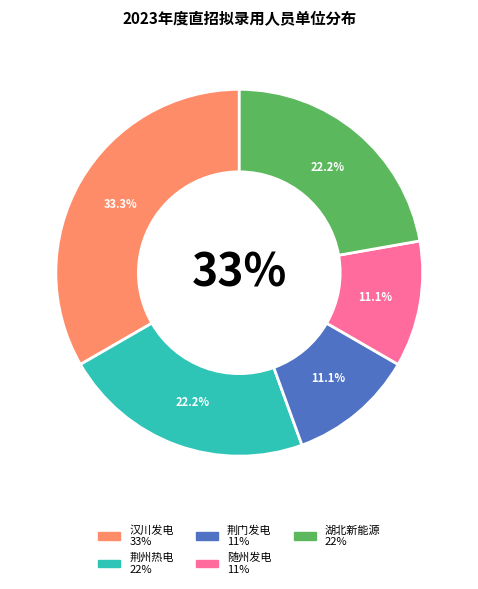

To the nearest percent, what percentage of the pie is 国能长源荆州热电有限公司?

22%